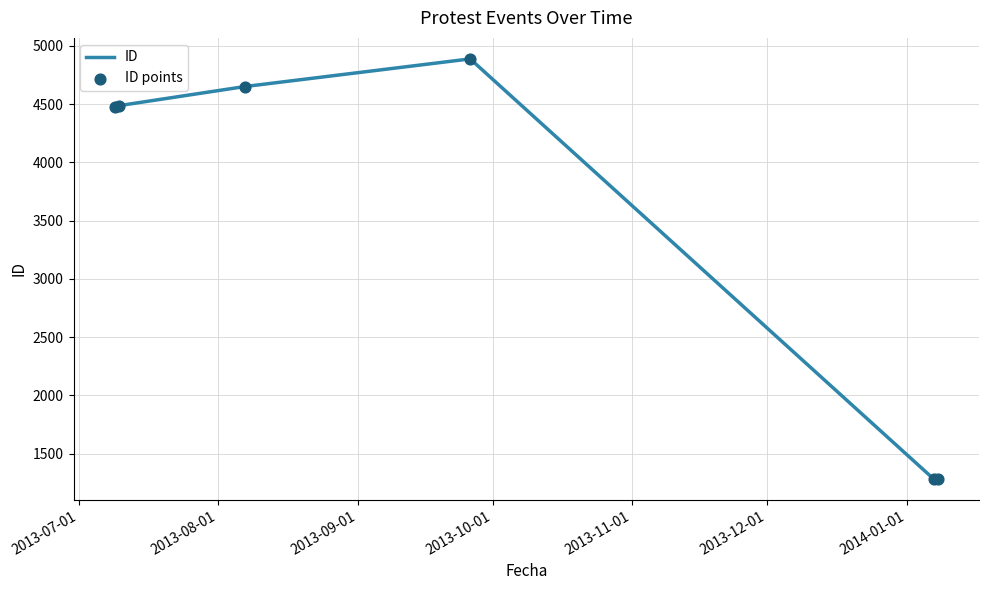

What is the minimum value shown in the chart?

1284